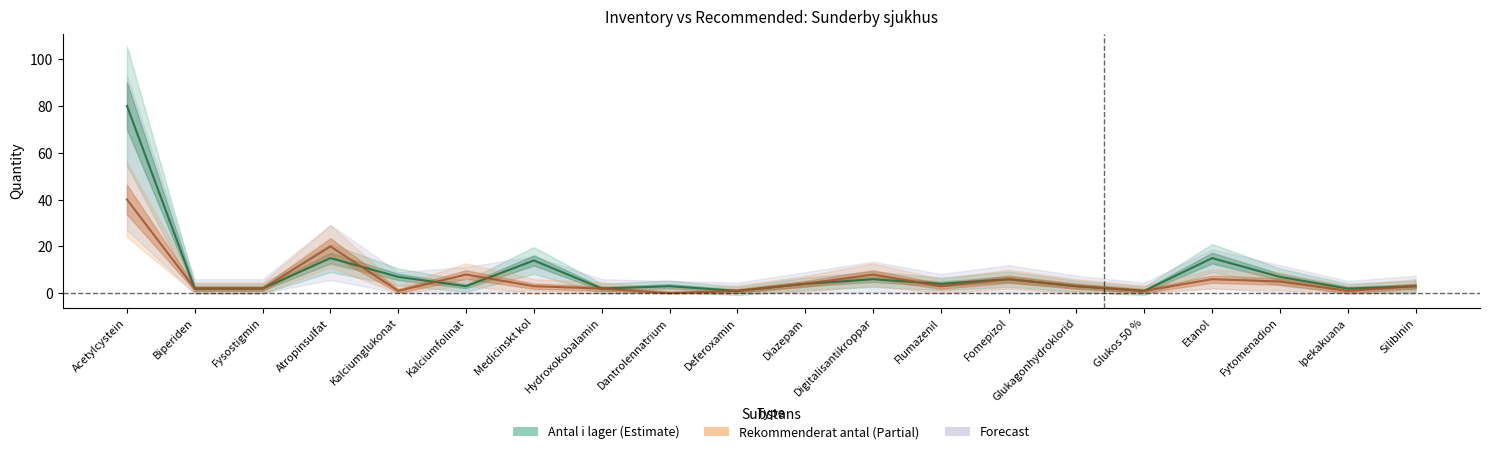

What is the approximate value of Antal i lager at Glukos 50 %?

1